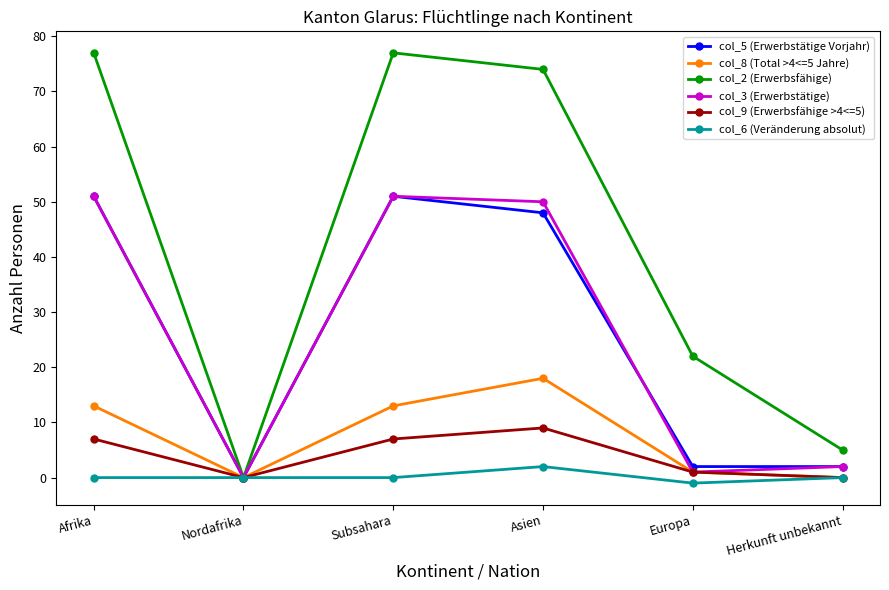

Which category has the highest value in the col_6 (Veränderung absolut) series?

Asien